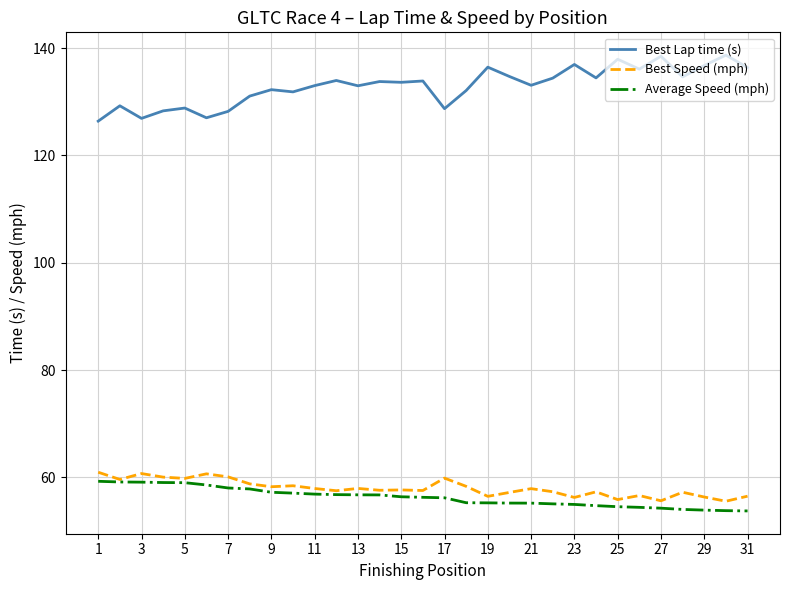

Which series has the largest total across all categories?

Best Lap time (s)